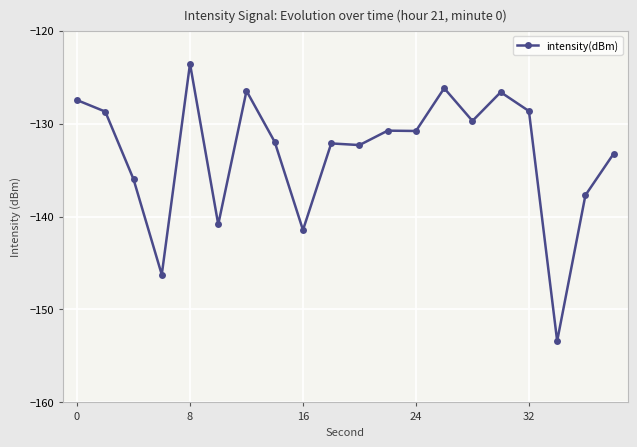

What is the maximum value shown in the chart?

-123.6